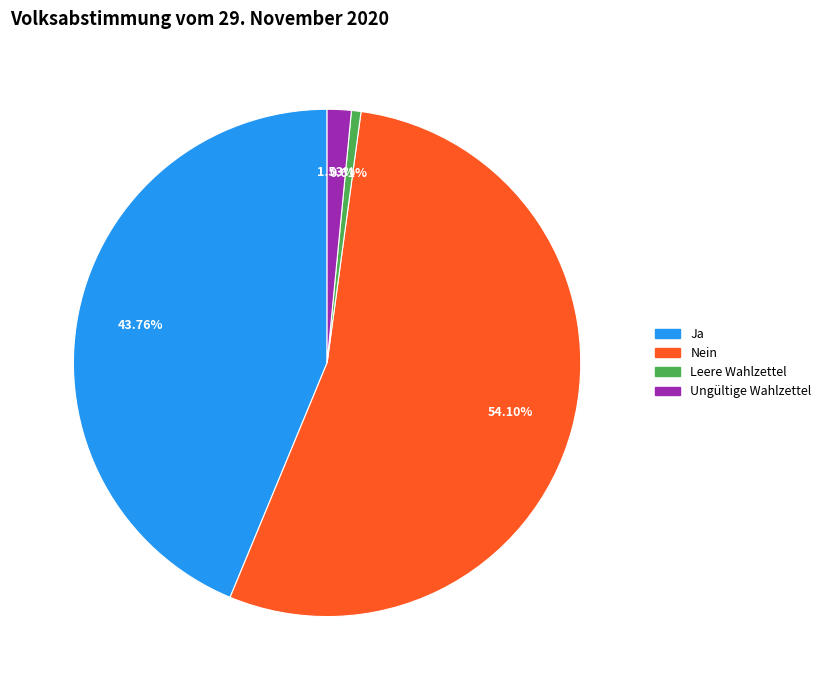

Which slice represents more than half of the pie?

Nein